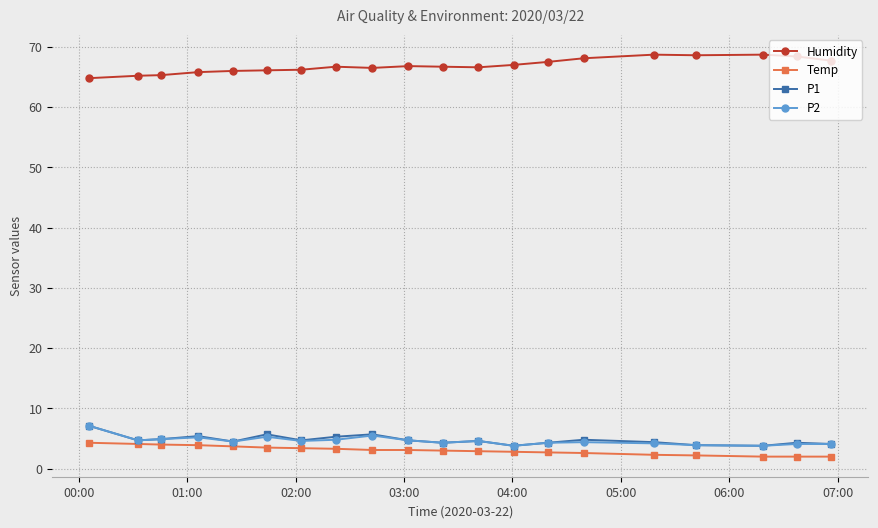

What is the value of the Temp point at the 2nd from the left?

4.1